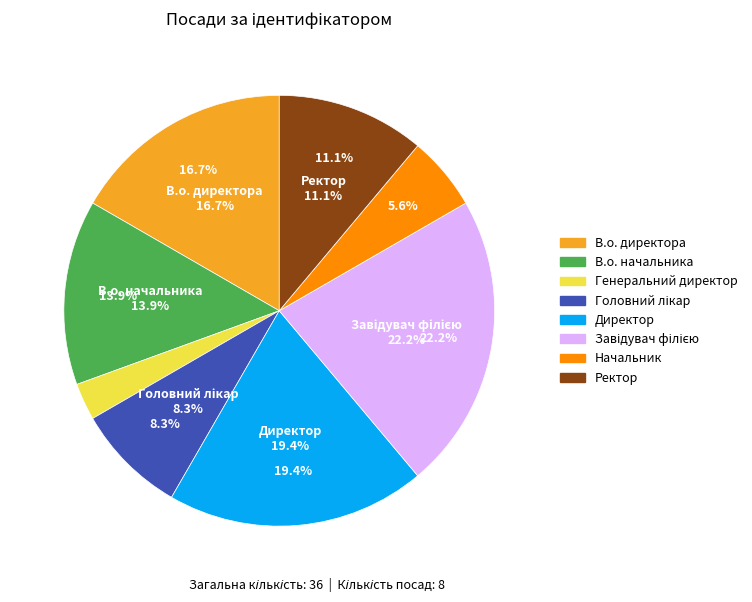

To the nearest percent, what is the average slice percentage?

12%